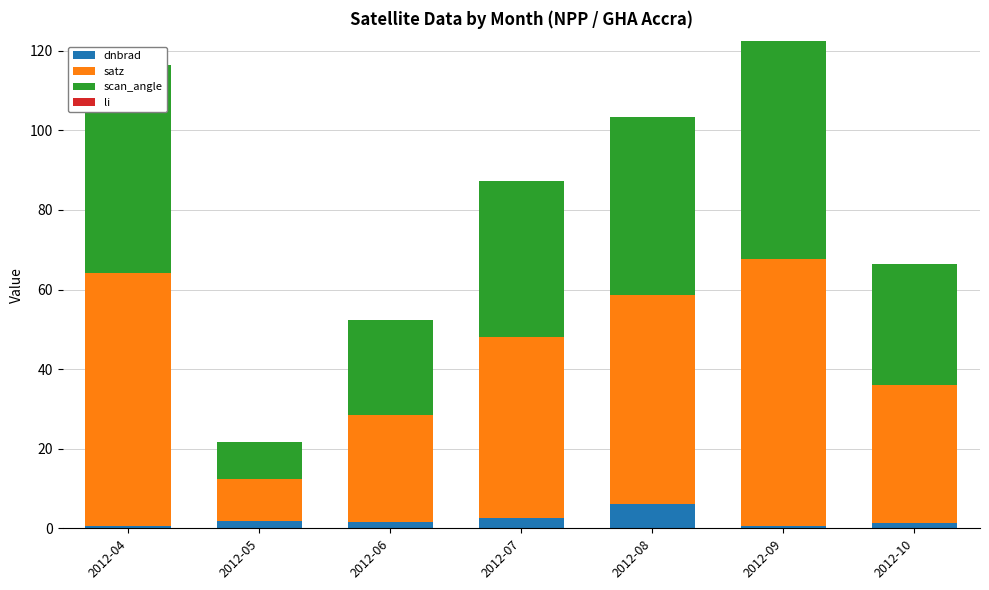

What is the sum of all dnbrad values?

14.3